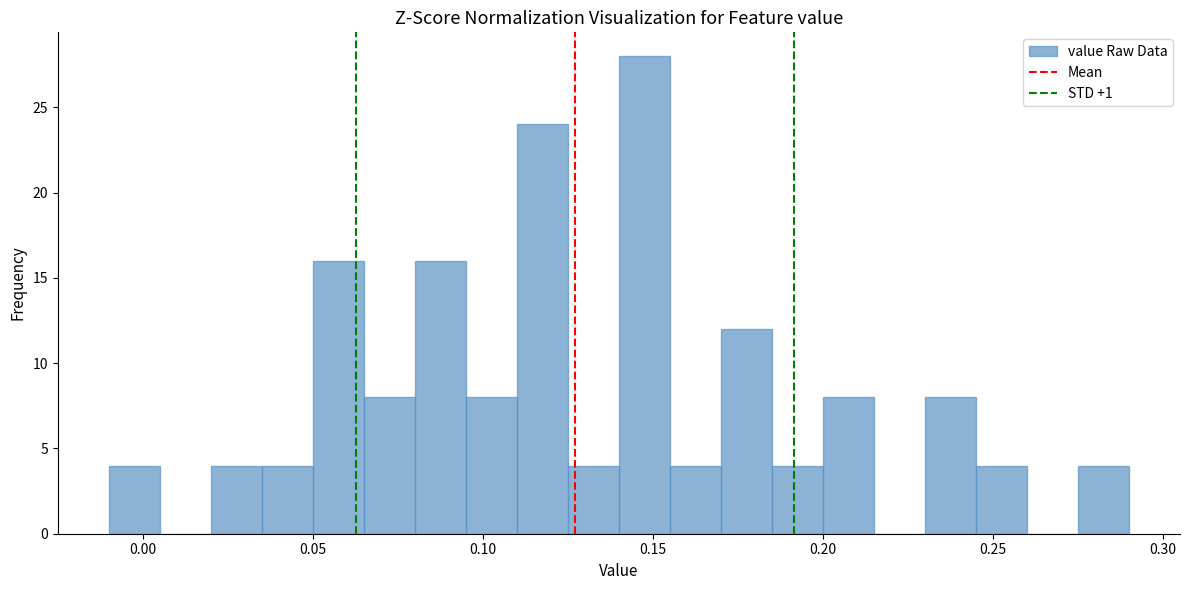

Read against the x-axis, roughly where is the centre of the tallest bar?

0.150